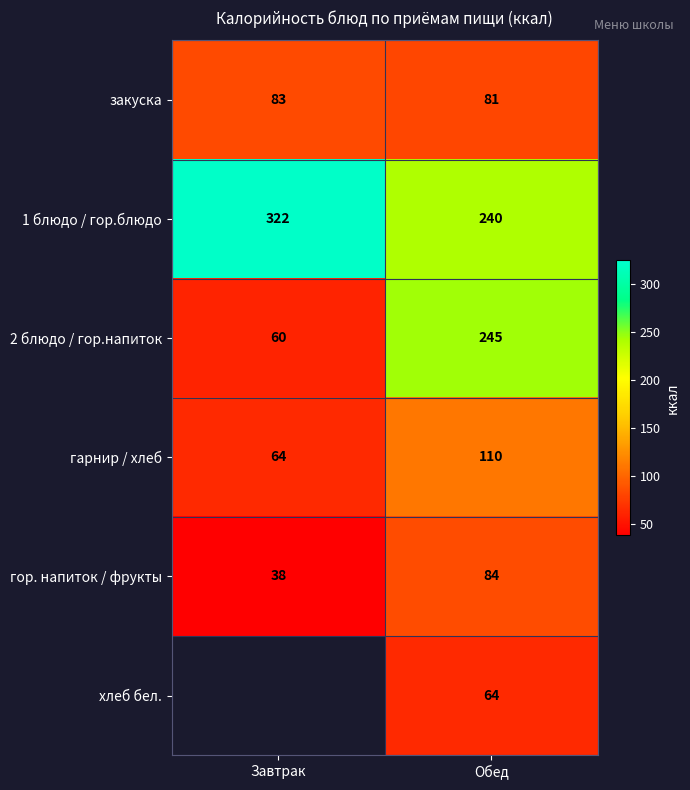

What is the average value of the гор. напиток / фрукты series?

61